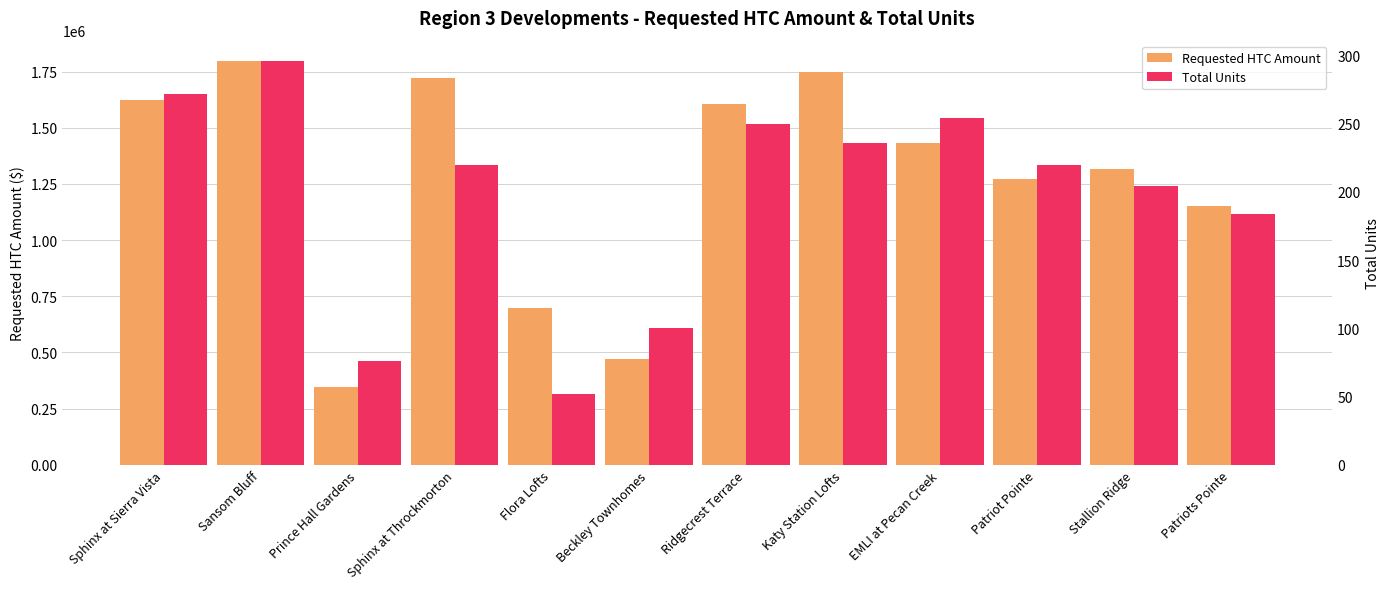

Is the value of Total Units at Prince Hall Gardens greater than the value of Requested HTC Amount at Sansom Bluff?

No